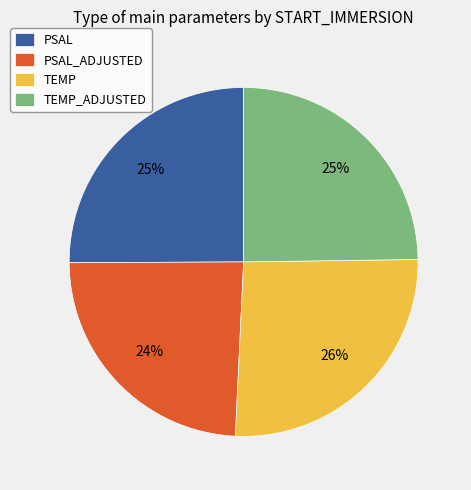

How many segments does this pie chart have?

4